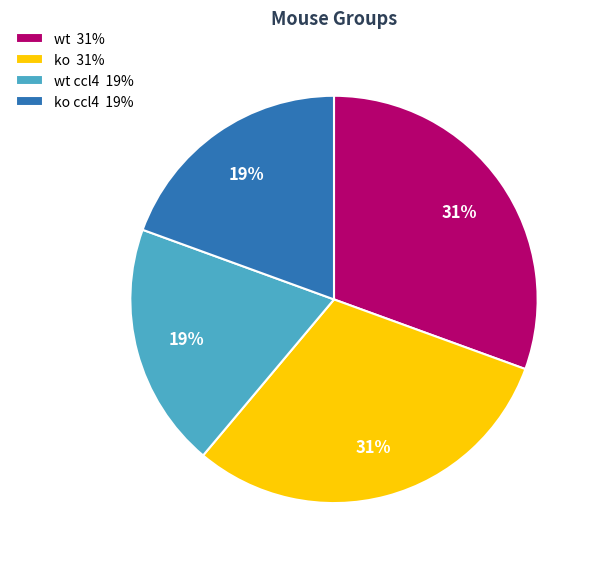

The wt 31% slice represents 22% of the pie. True or false?

False